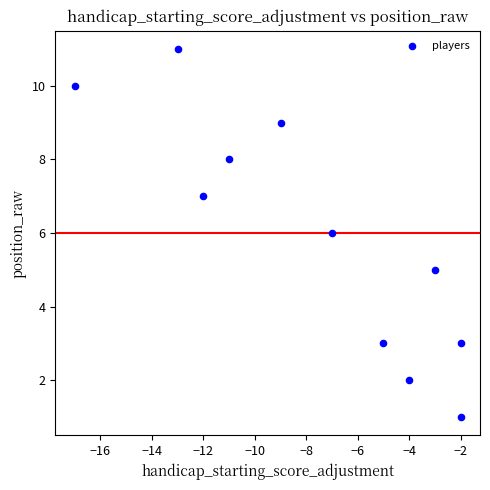

What is the average Y value?

6